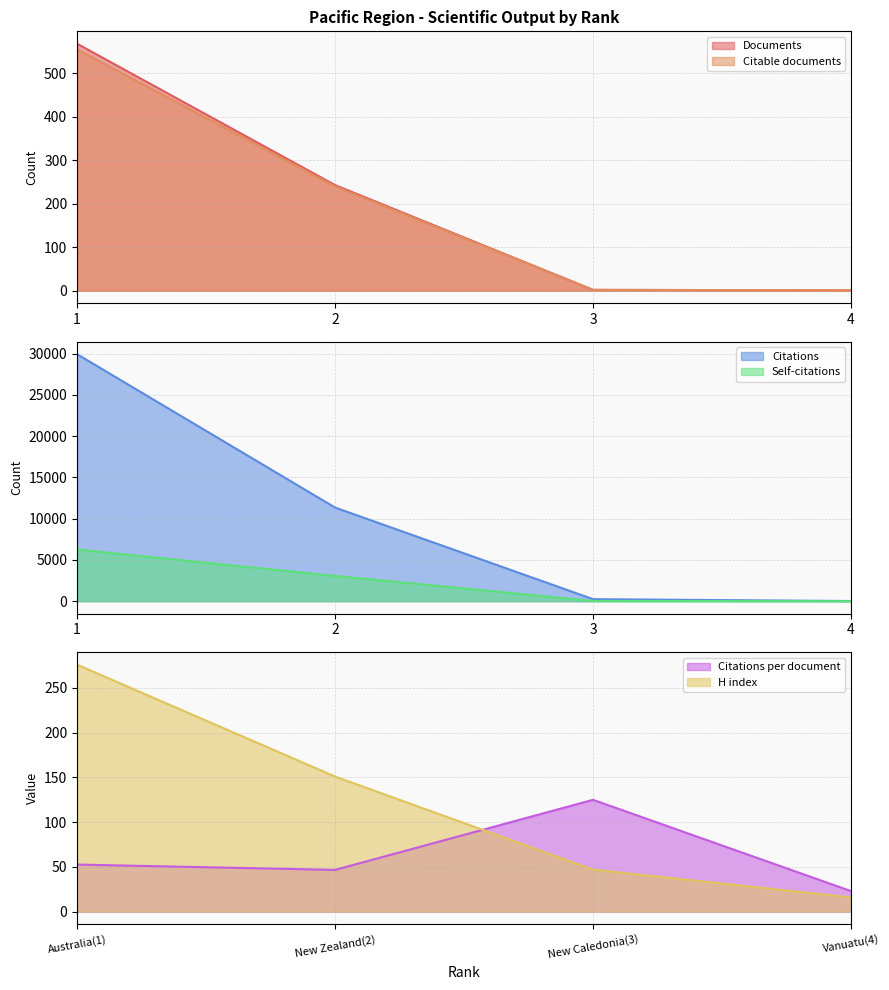

True or false: Citable documents has more than 0 points higher than both neighbors.

False